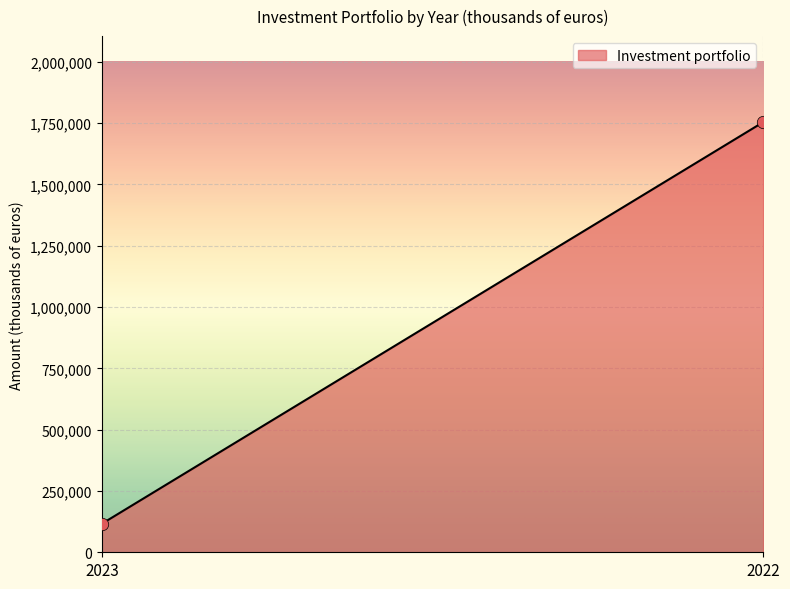

What is the range of Y values (max minus min)?

1637525